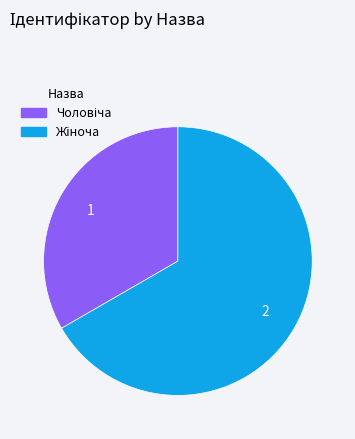

Is there a majority slice in this chart?

Yes